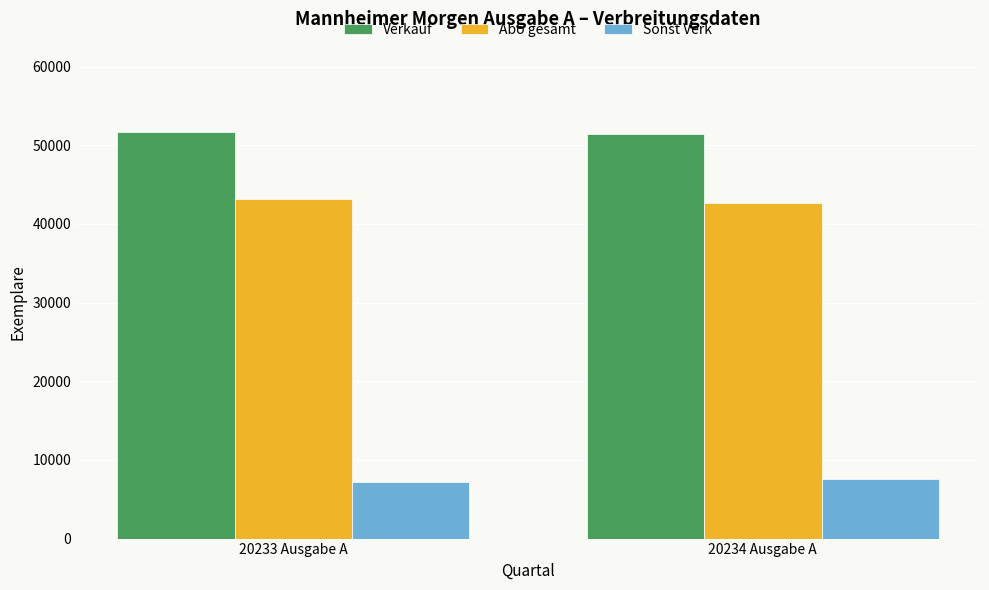

What is the sum of all Verkauf values?

103140